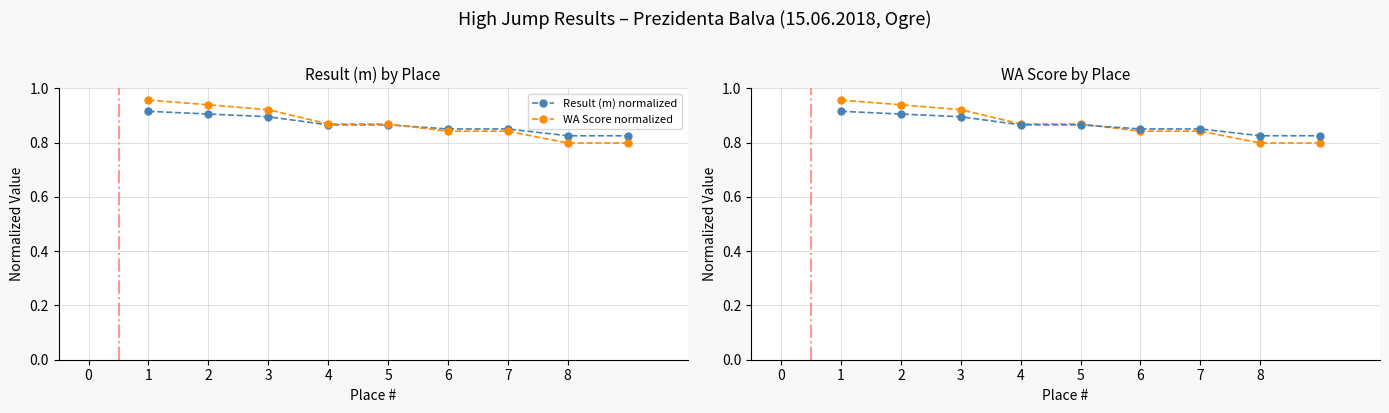

Which has a higher value, 3 or 8?

3